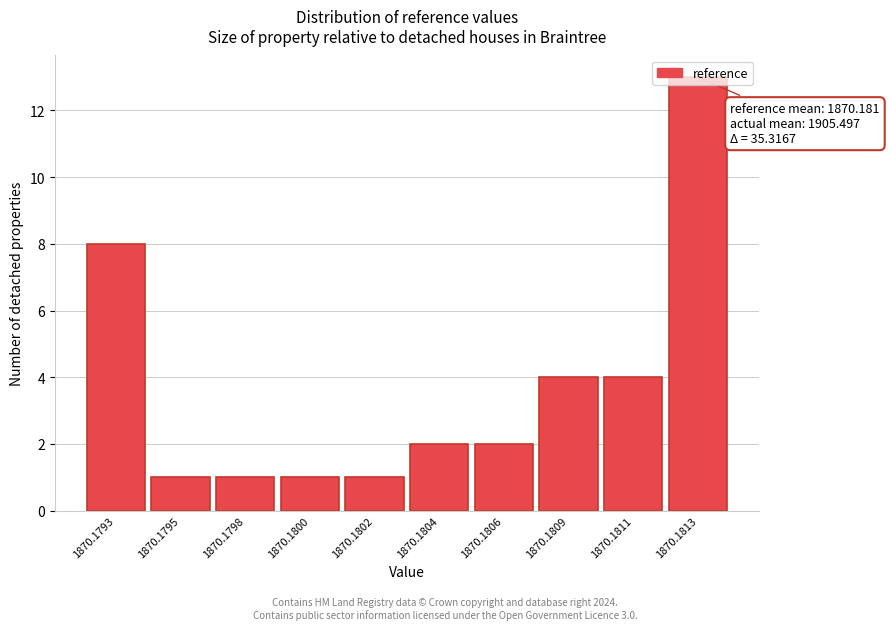

What is the change in value from 1870.1804 to 1870.1813?

+11